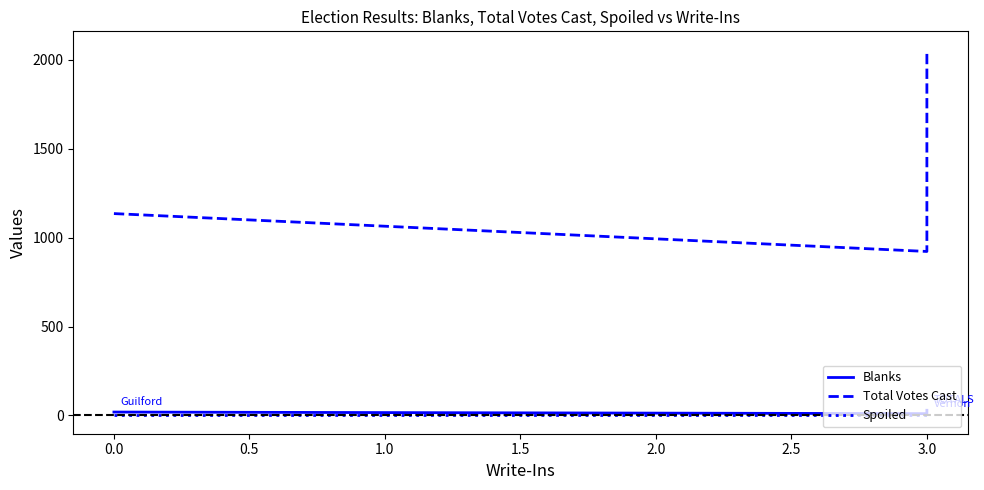

At 3.0, list the series in order from smallest to largest.

Spoiled, Blanks, Total Votes Cast